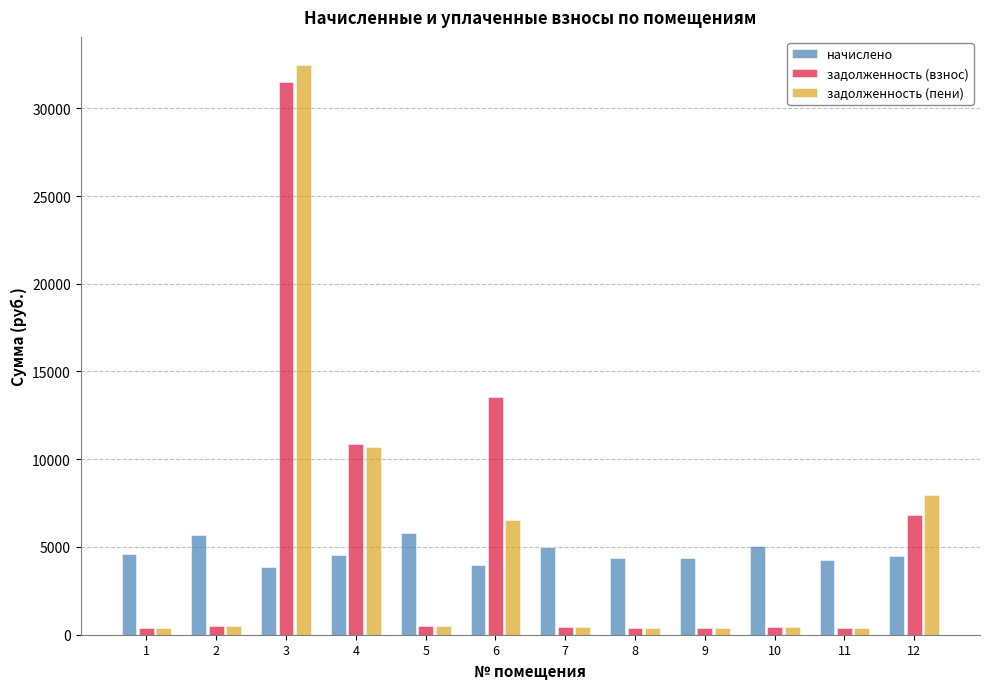

What is the average value of the начислено series?

4671.9